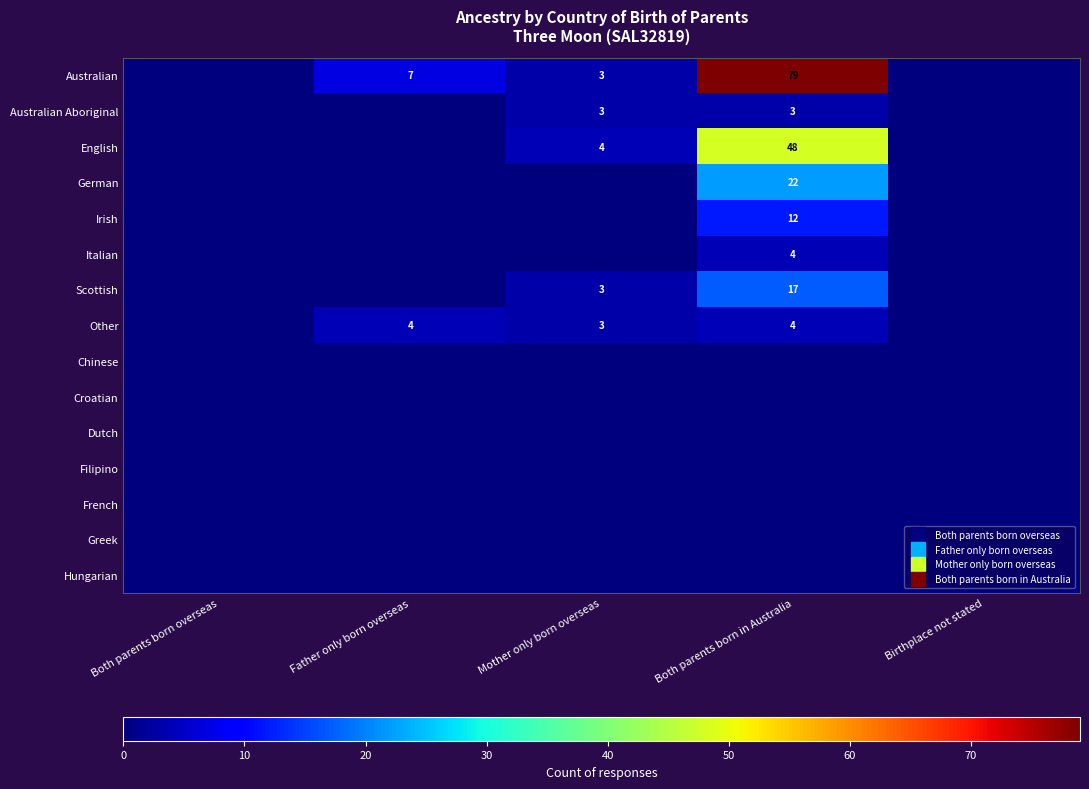

What is the maximum value shown in the chart?

79